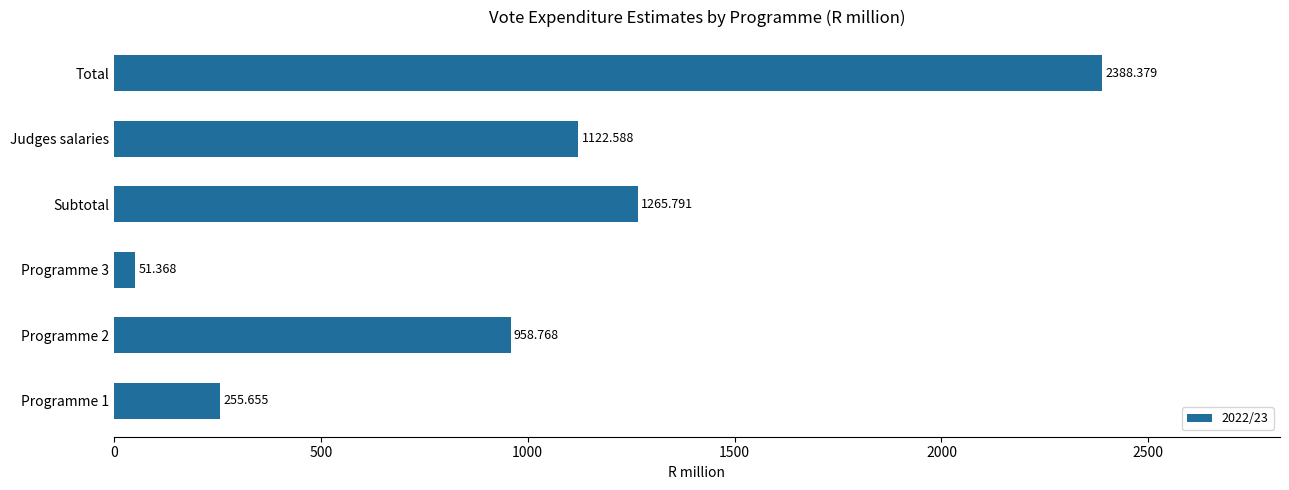

Does the chart contain any negative values?

No